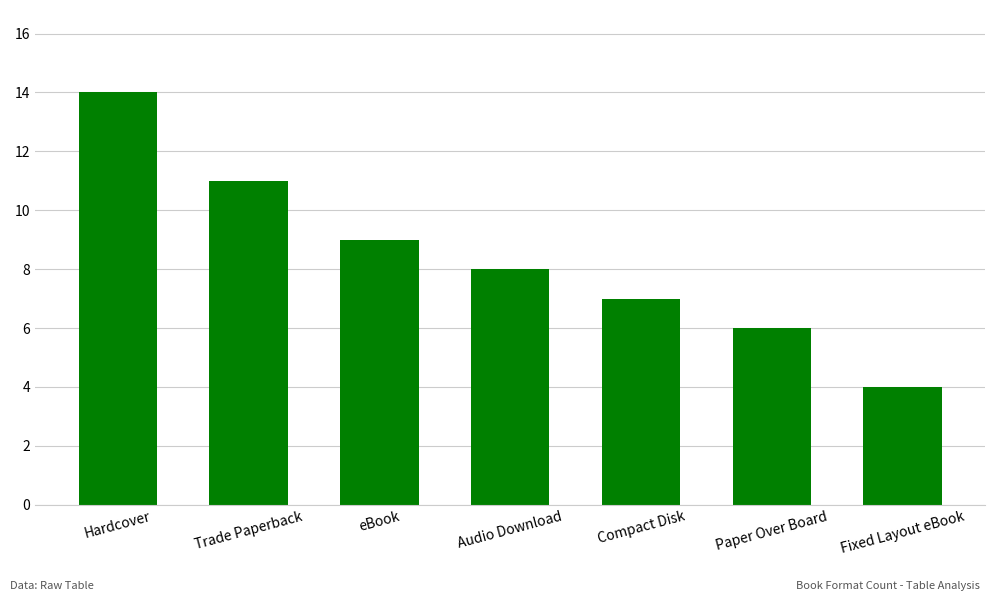

The value at Trade Paperback is 5. True or false?

False